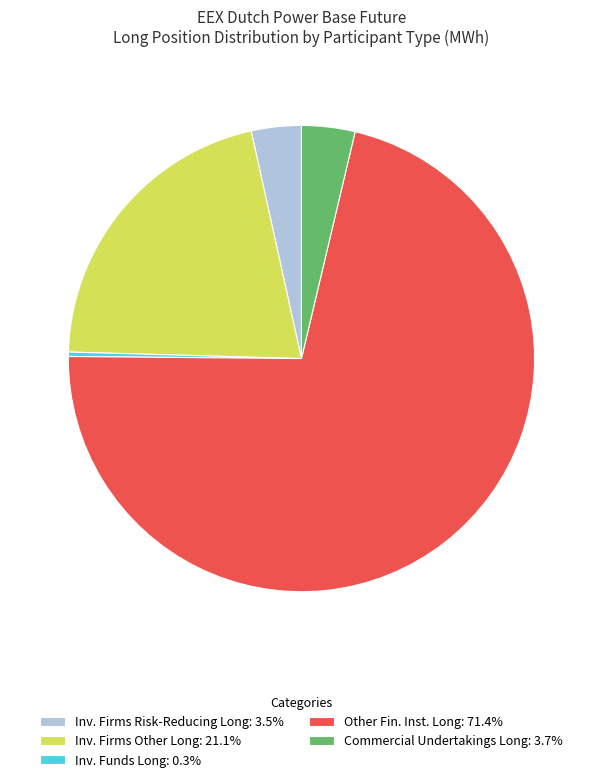

Does Other Fin. Inst. Long: 71.4% account for over 50% of the chart?

Yes